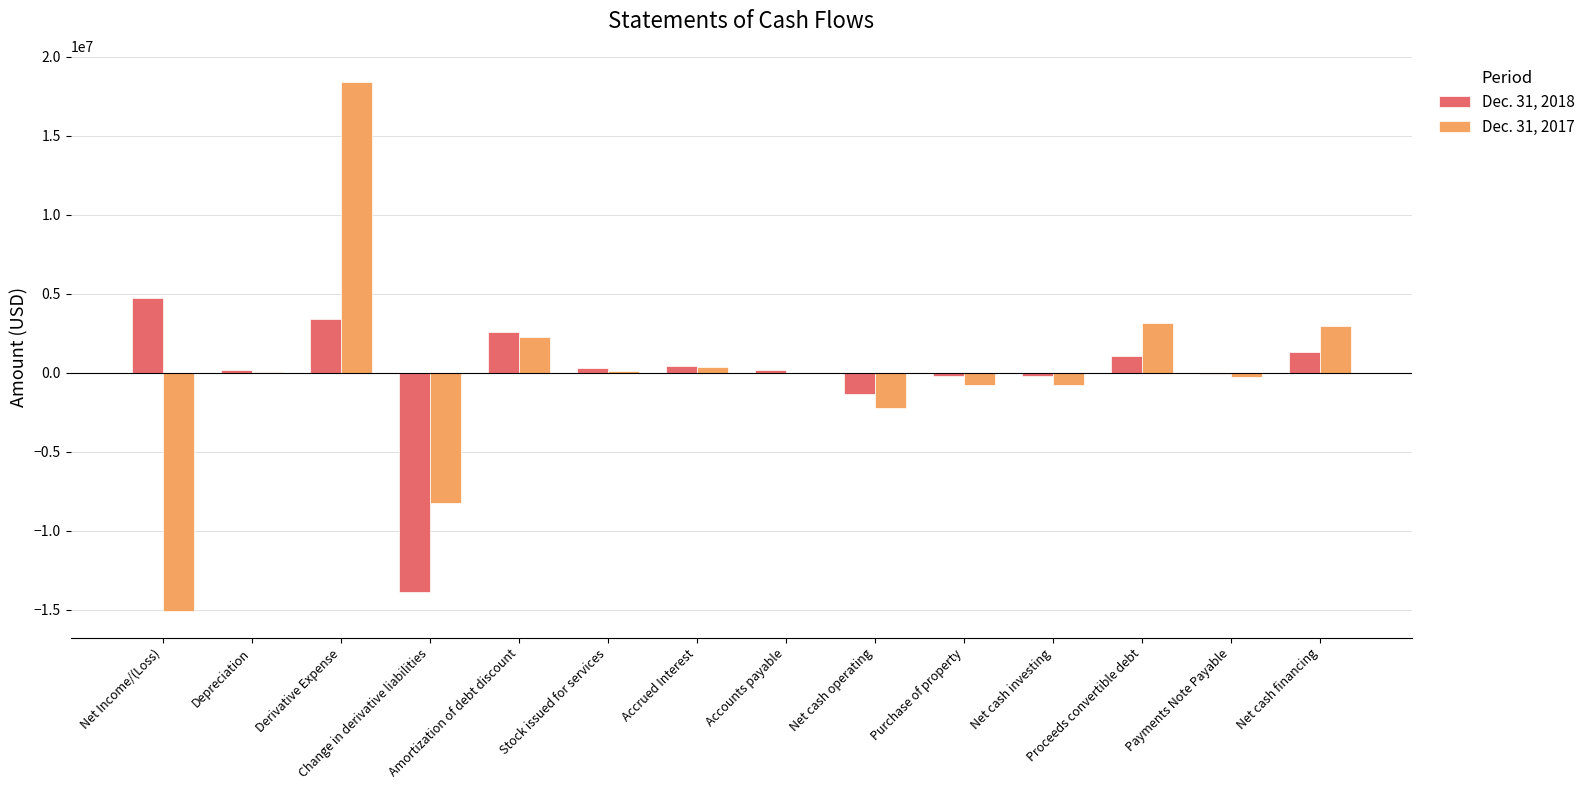

Count the number of data series in this chart.

2